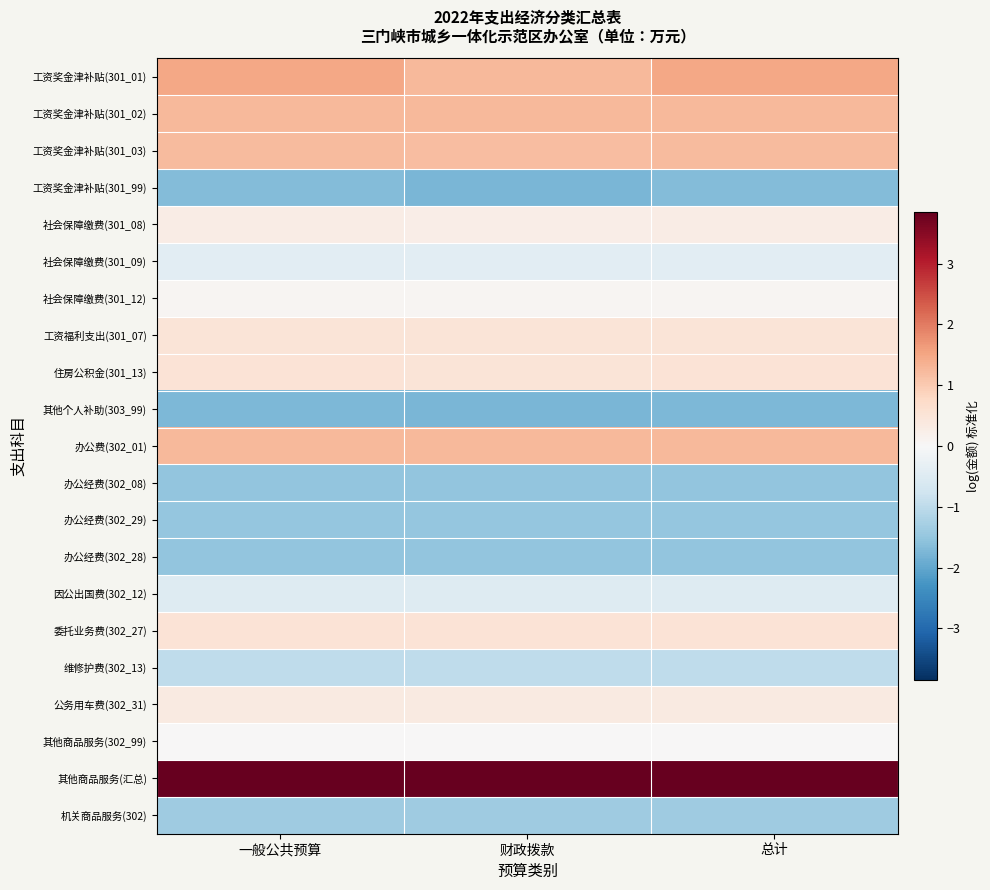

At which category does the chart reach its peak across all series?

一般公共预算